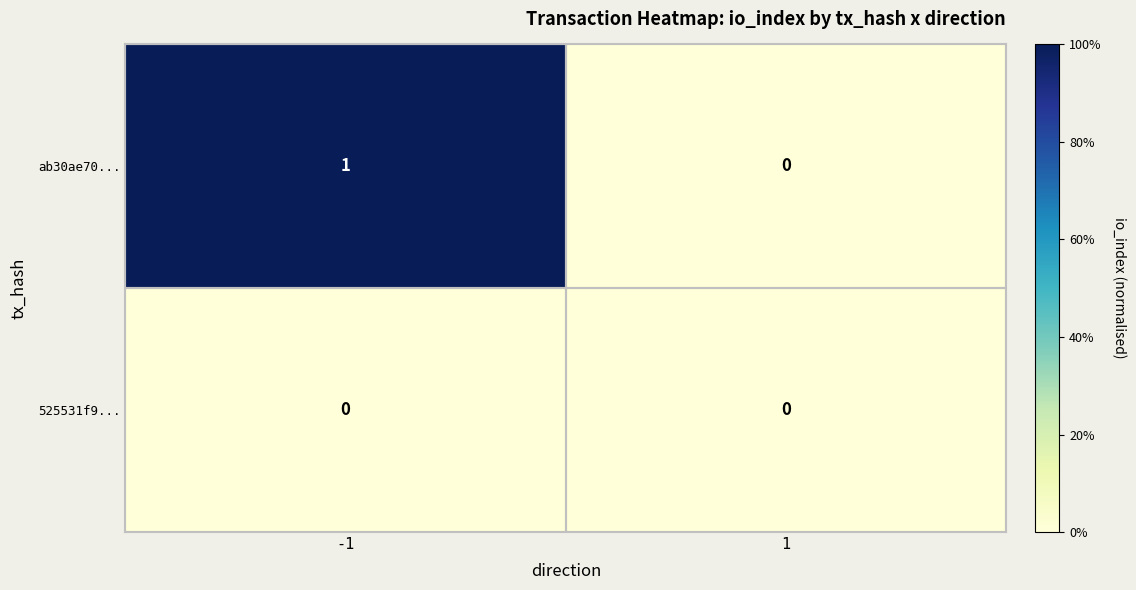

Rank the series by their maximum value, from lowest to highest.

525531f9..., ab30ae70...